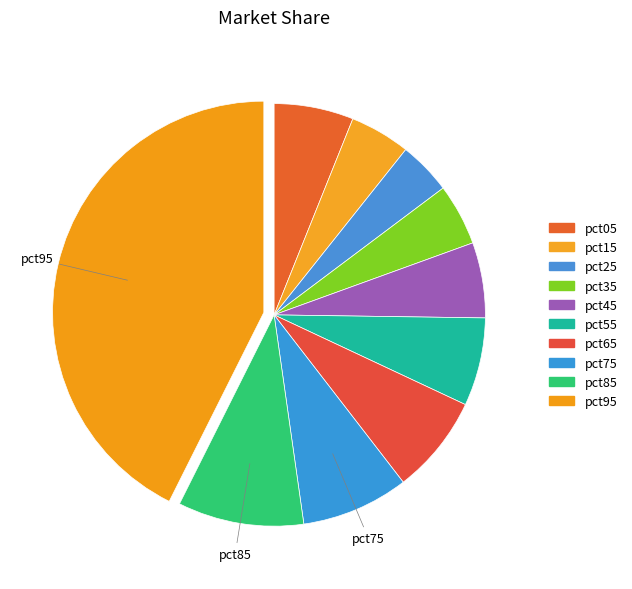

To the nearest percent, what portion does pct95 represent?

43%